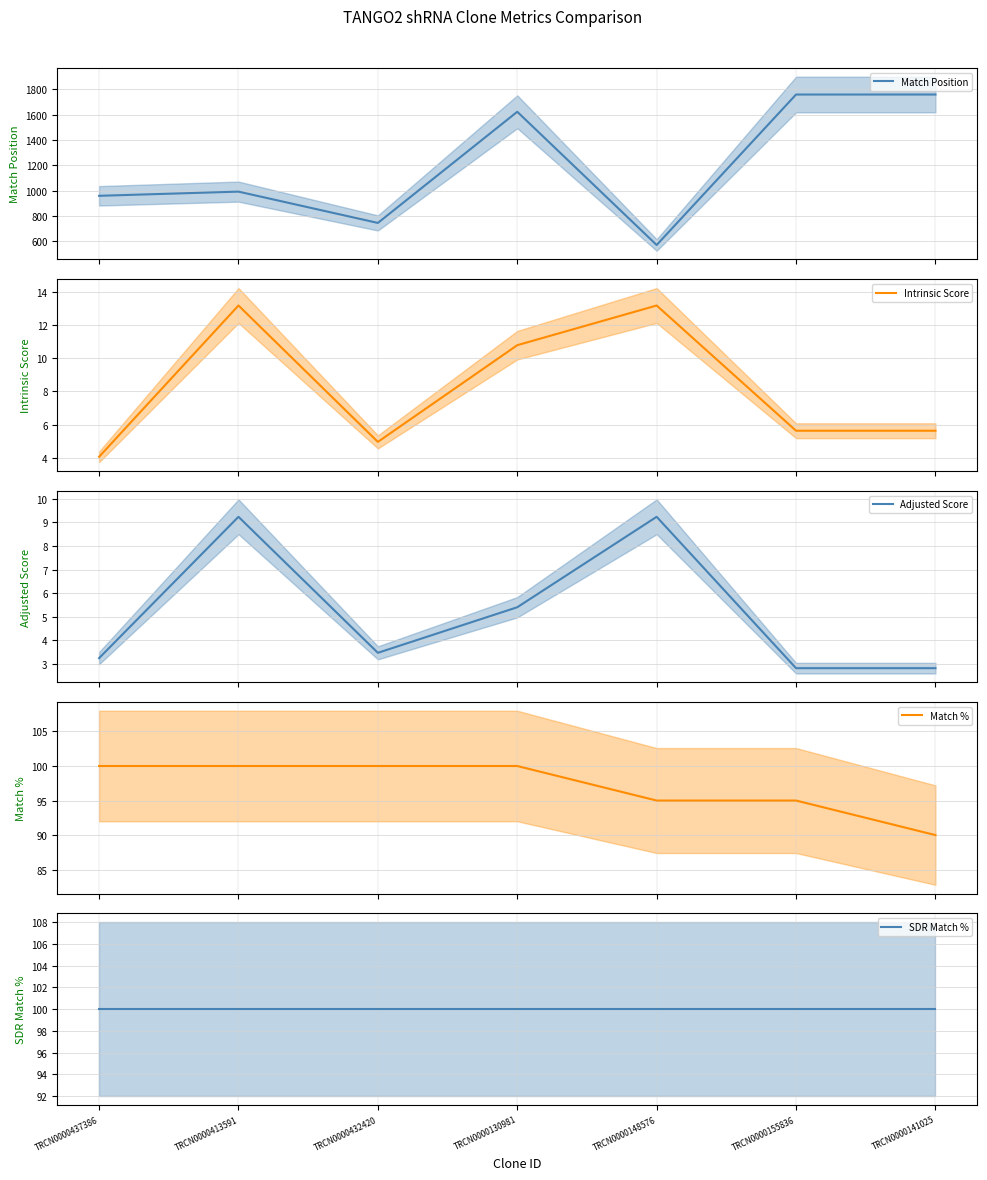

Does the chart display data point markers on the line(s)?

No